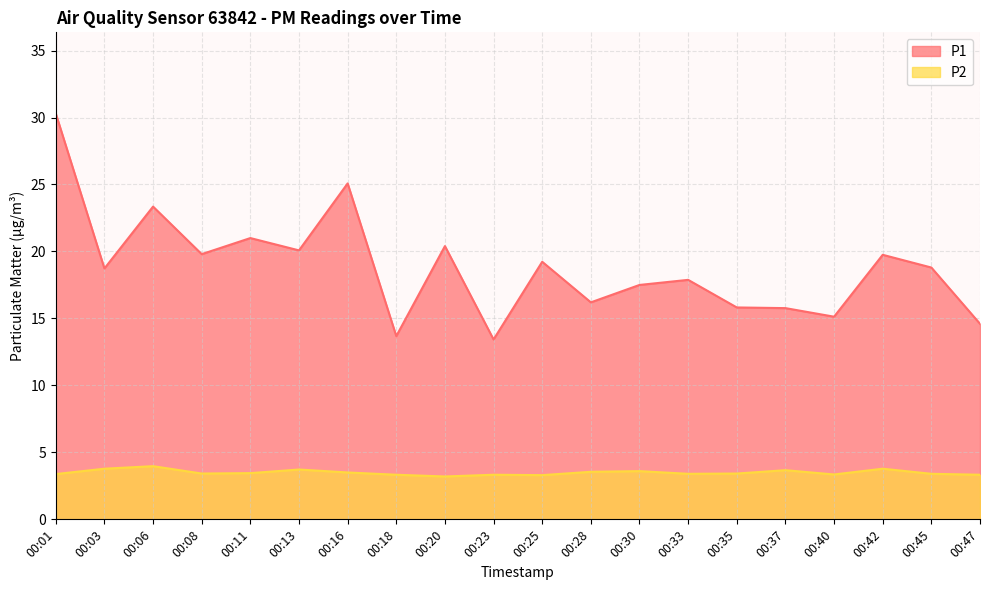

Is it true that P1 equals 16.2 at 00:28?

True